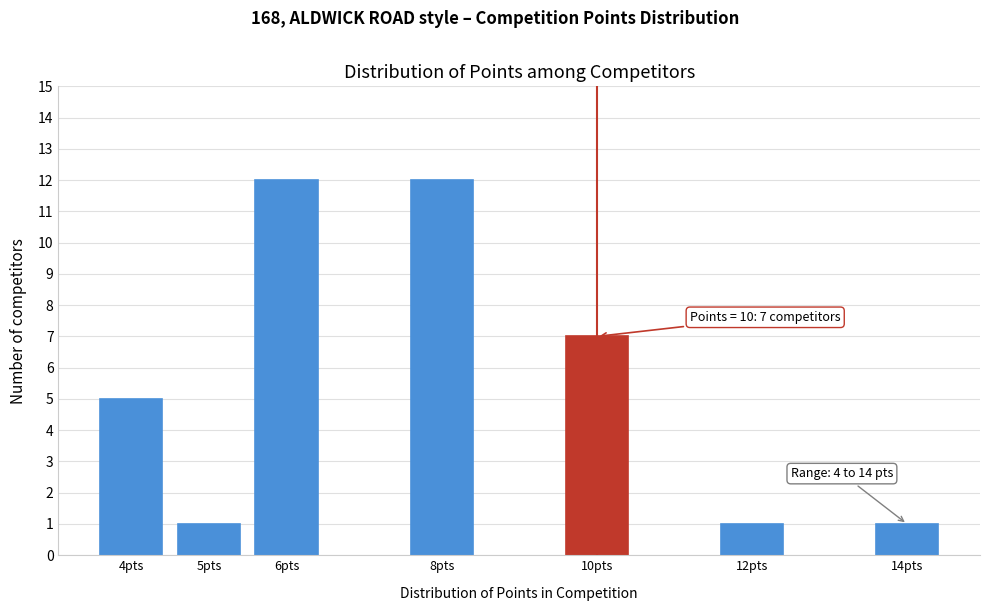

Reading left to right, what are all the values shown in this chart?

5	1	12	12	7	1	1